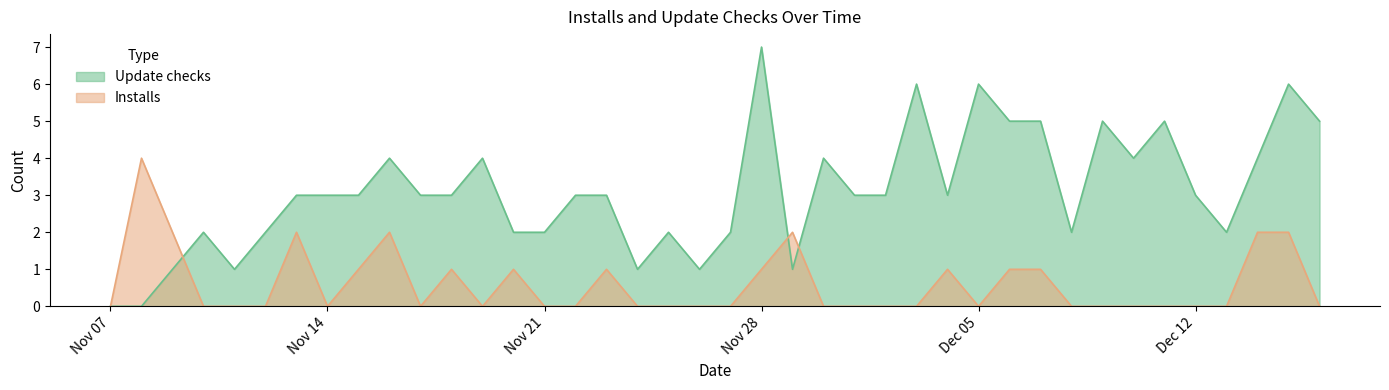

At which label does Update checks reach its peak?

Nov 28